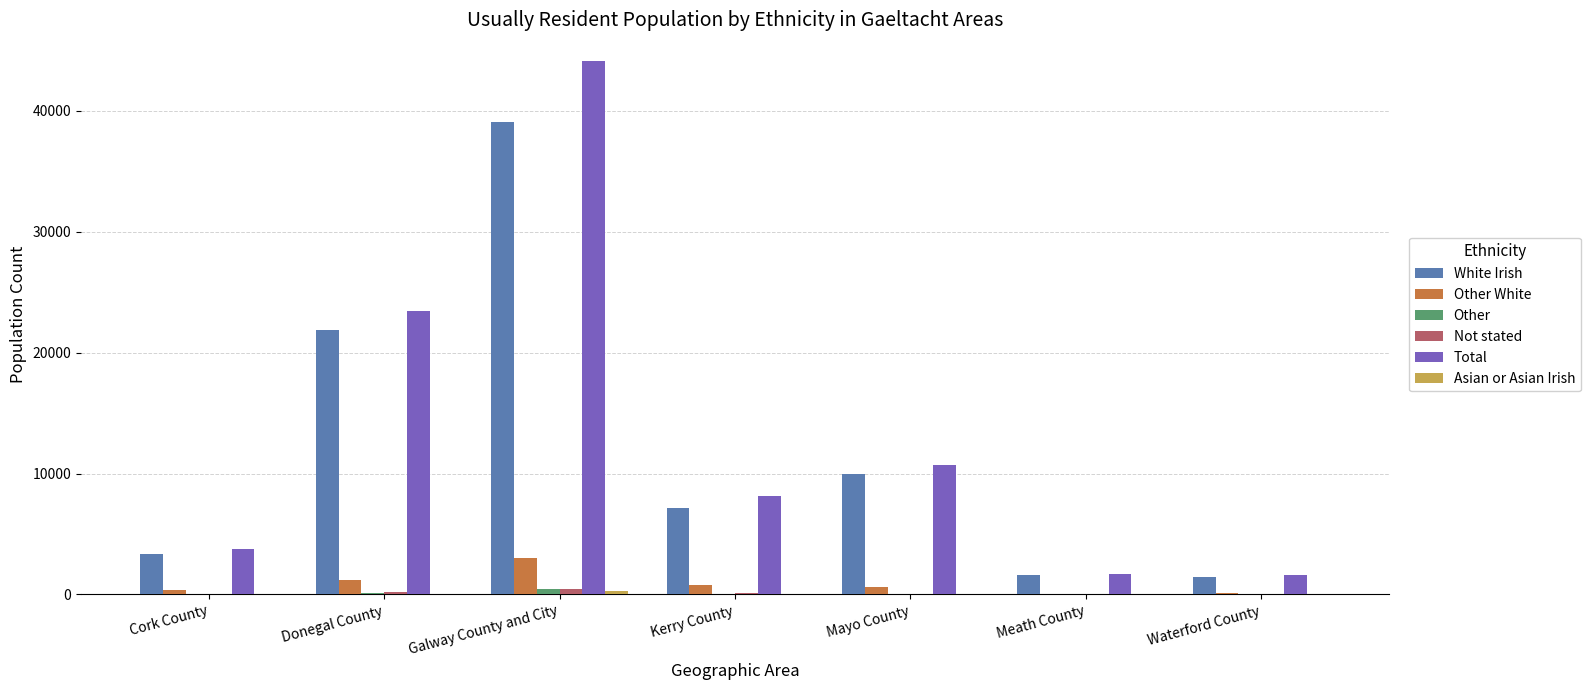

At which category is the sum across all series the highest?

Galway County and City